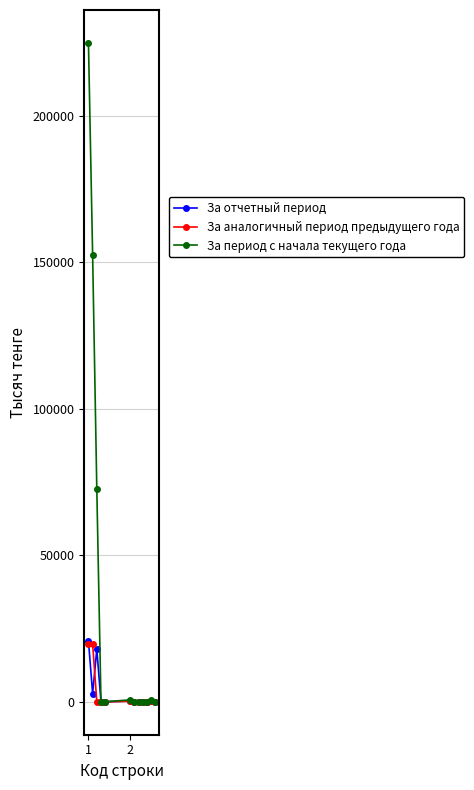

At how many categories does at least one series exceed 41489?

3